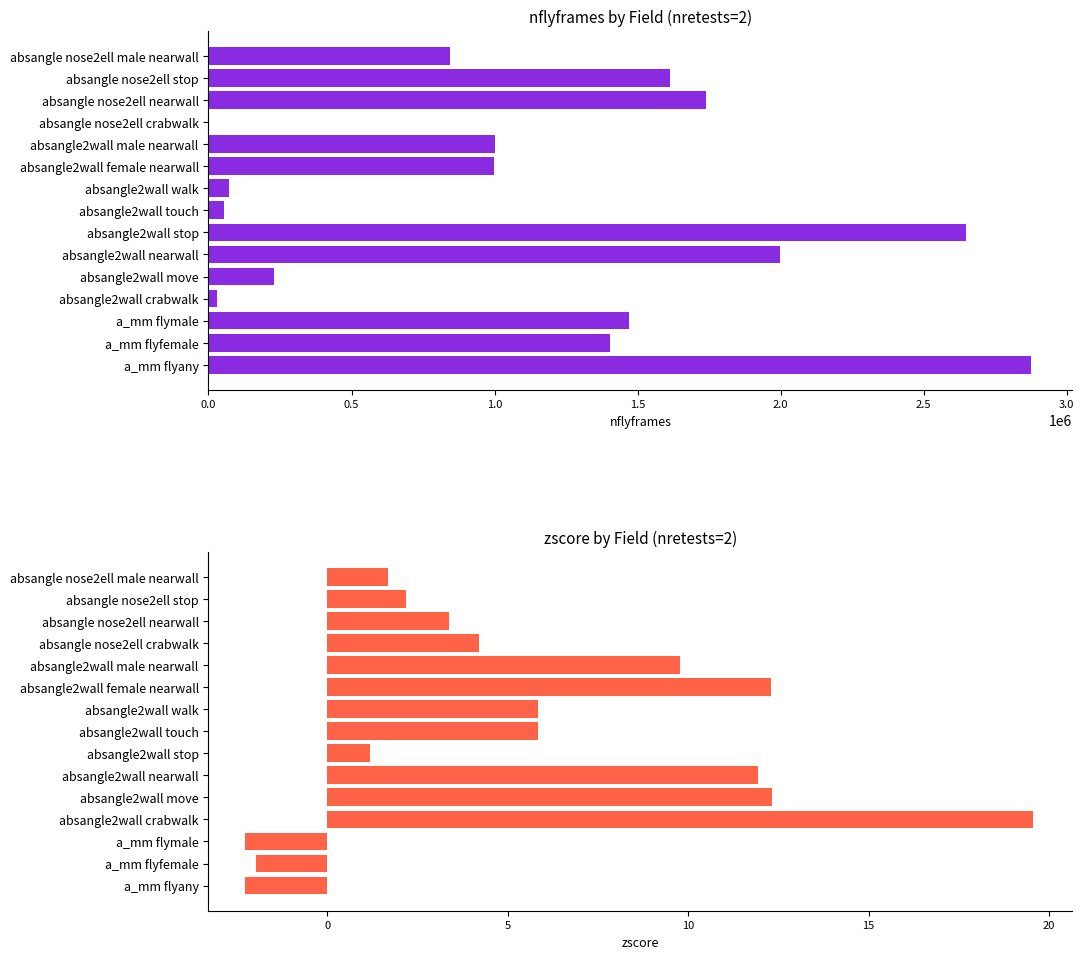

What is the difference between the maximum and minimum values in the nflyframes series?

2873346.0